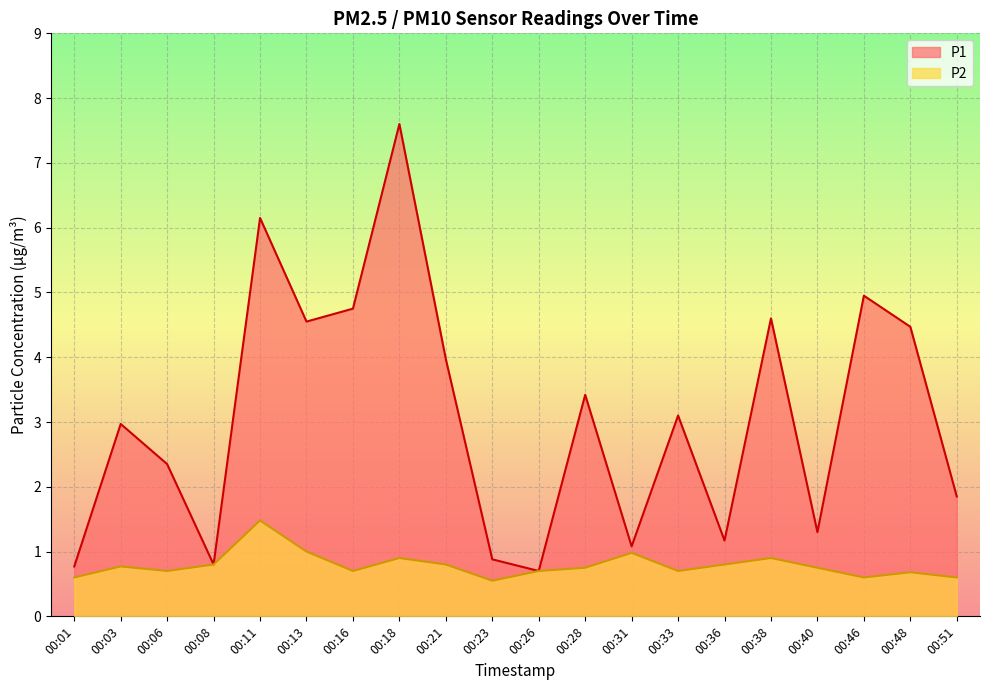

At which category does the chart reach its peak across all series?

00:18